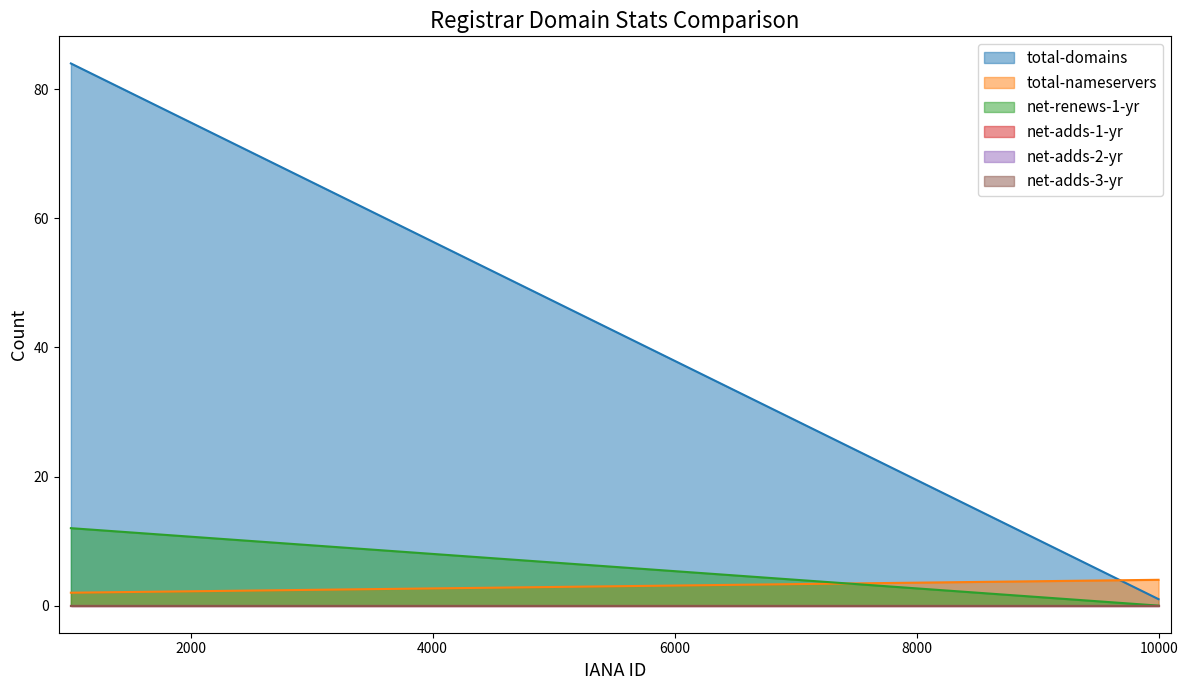

Reading left to right, what are all the values shown in this chart?

total-domains: 84	1
total-nameservers: 2	4
net-renews-1-yr: 12	0
net-adds-1-yr: 0	0
net-adds-2-yr: 0	0
net-adds-3-yr: 0	0